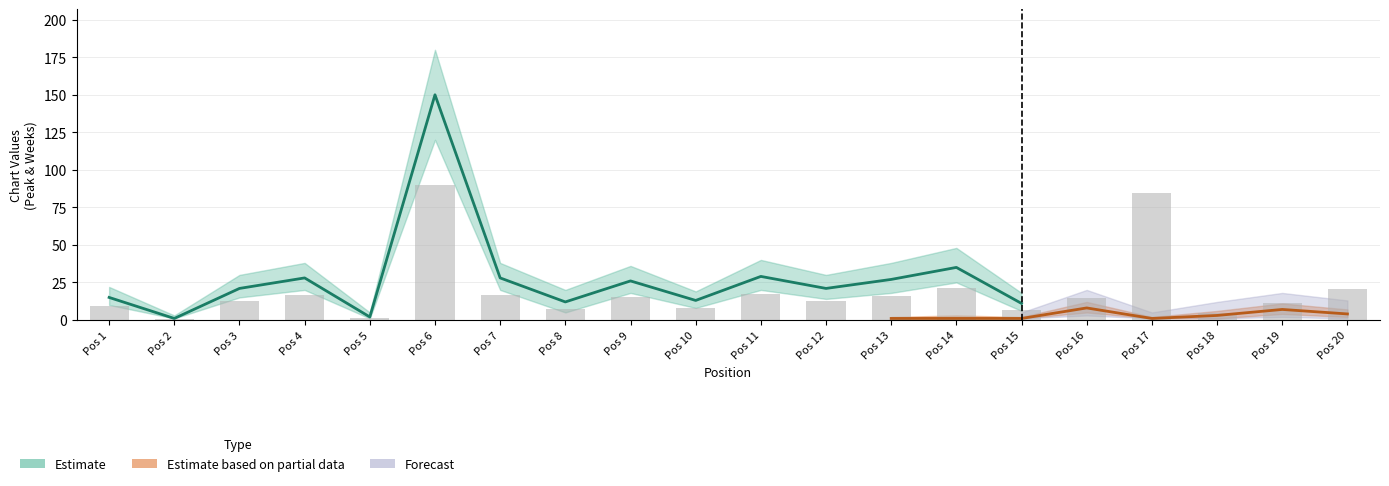

List the labels in order of value, largest first.

Pos 6, Pos 17, Pos 14, Pos 20, Pos 11, Pos 4, Pos 7, Pos 13, Pos 9, Pos 16, Pos 3, Pos 12, Pos 19, Pos 1, Pos 10, Pos 8, Pos 15, Pos 18, Pos 5, Pos 2